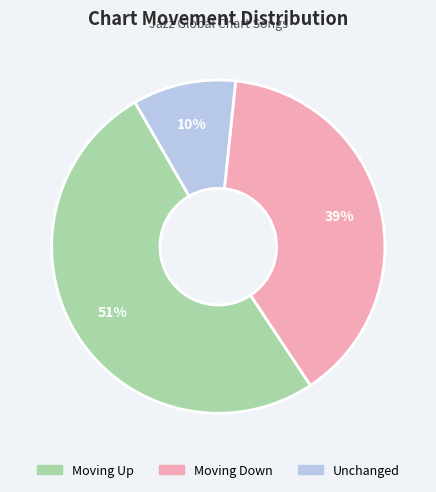

Is the sum of Unchanged and Moving Down greater than half?

No